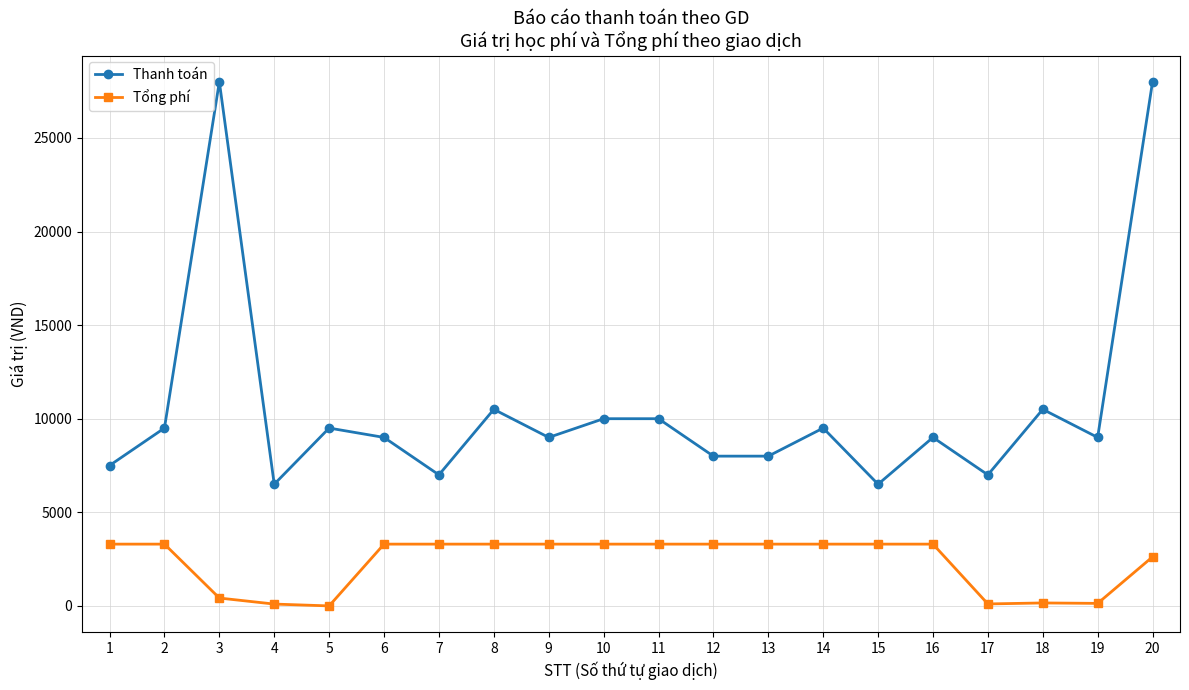

At 20, list the series in order from smallest to largest.

Tổng phí, Thanh toán